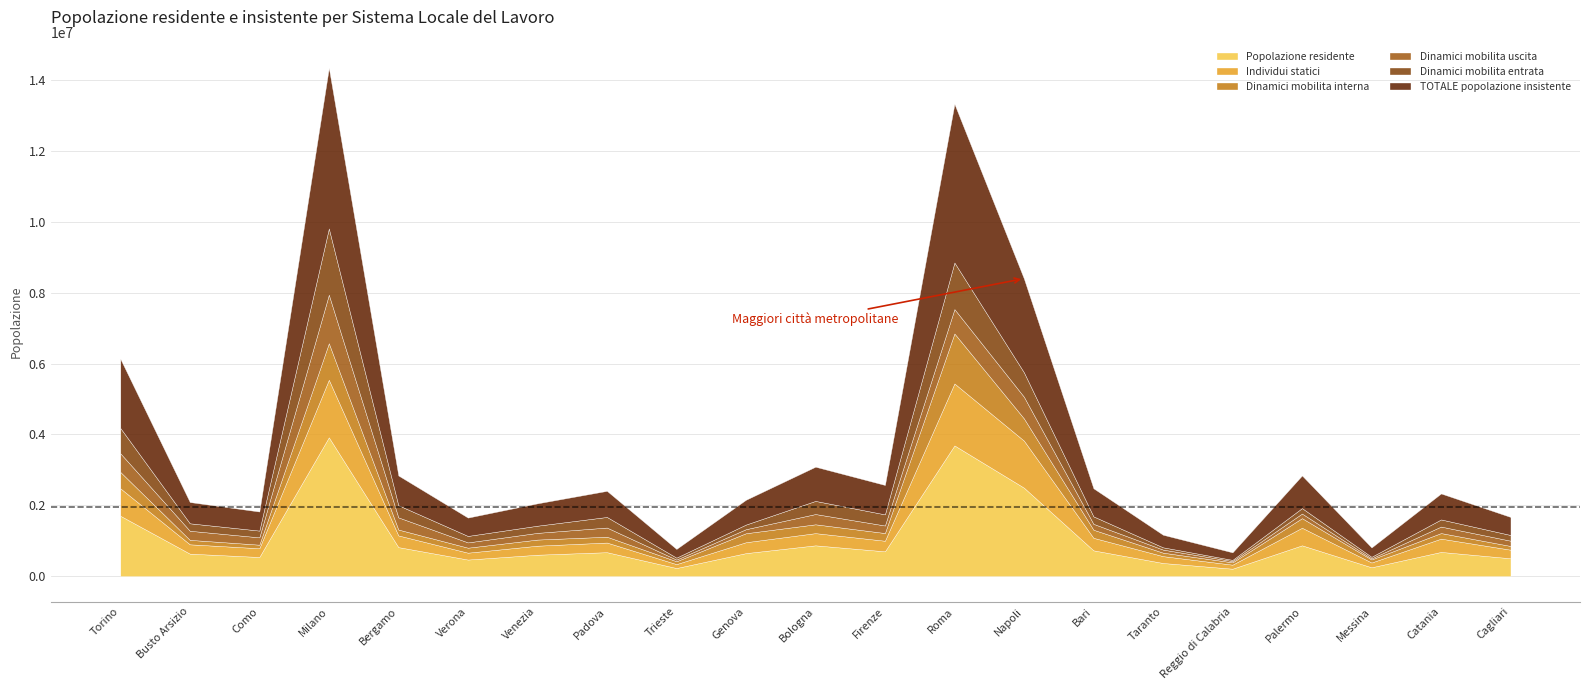

What is the average value of the Dinamici mobilita interna series?

295956